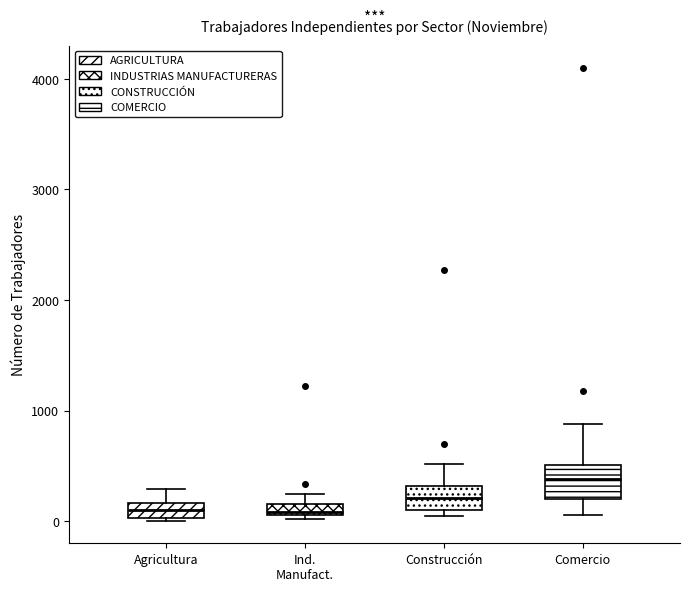

Where does the median line of the box for Agricultura sit on the y-axis? The values are not printed on the chart, so give them approximately, as read against the axis.

100